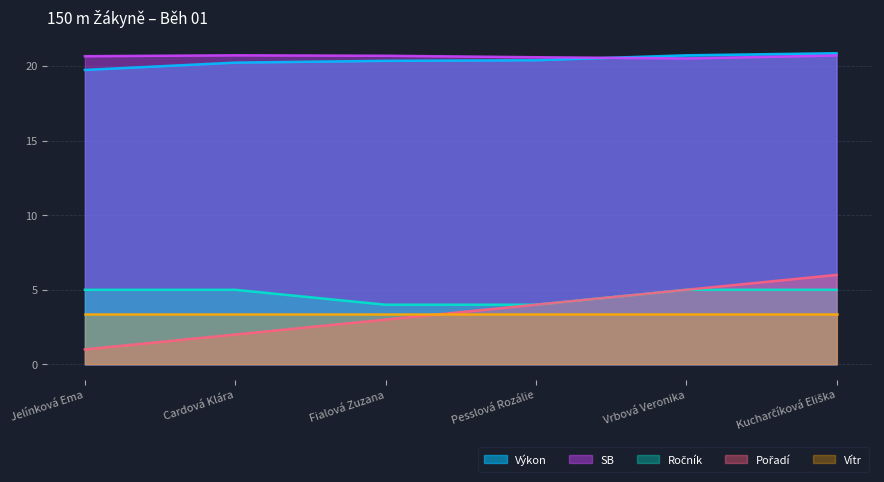

What is the difference between the maximum and second lowest values in the SB series?

0.1